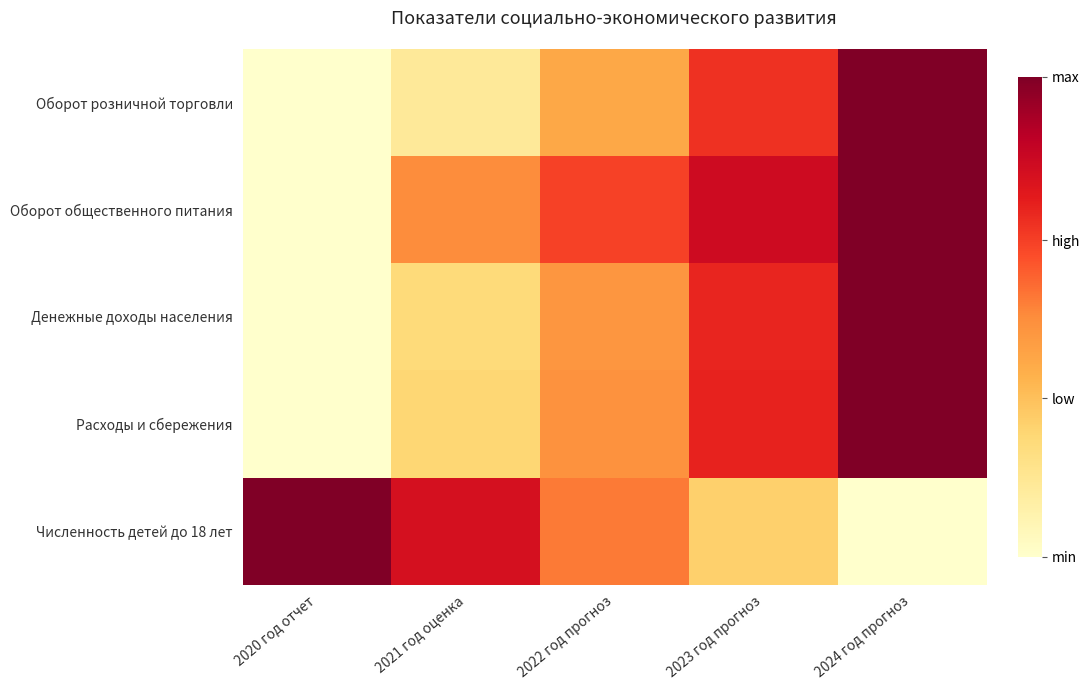

What is the greatest value displayed?

1.0